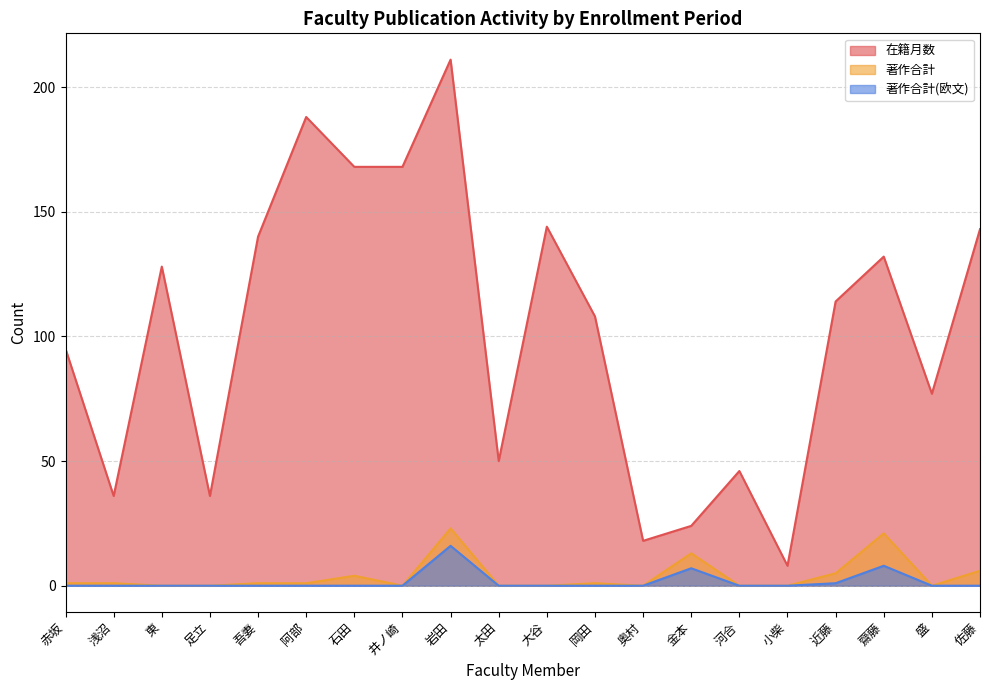

Does the chart display data point markers on the line(s)?

No